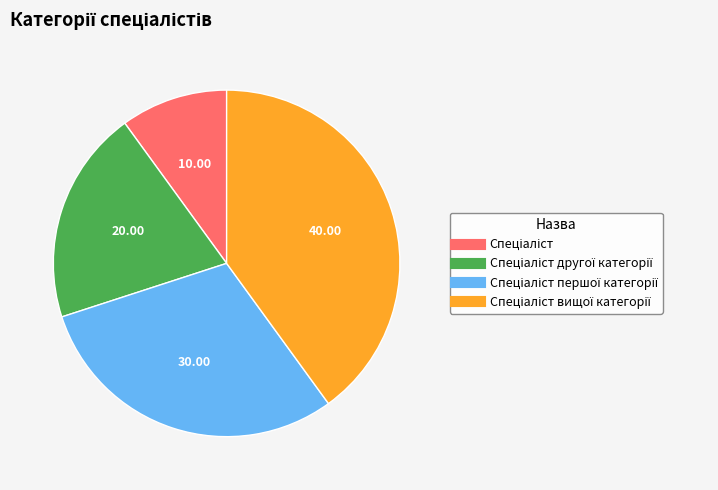

Is there a majority slice in this chart?

No